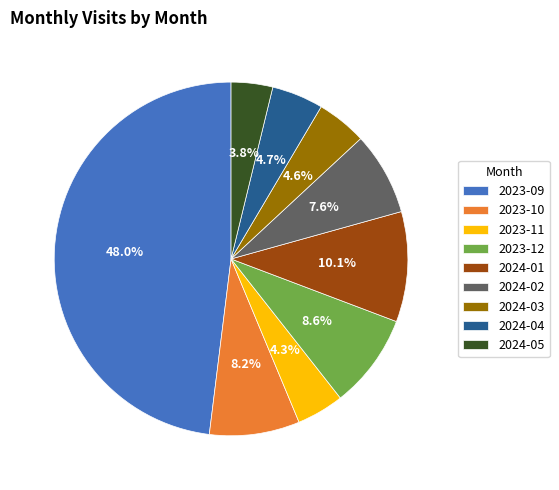

Which slice is the largest?

2023-09